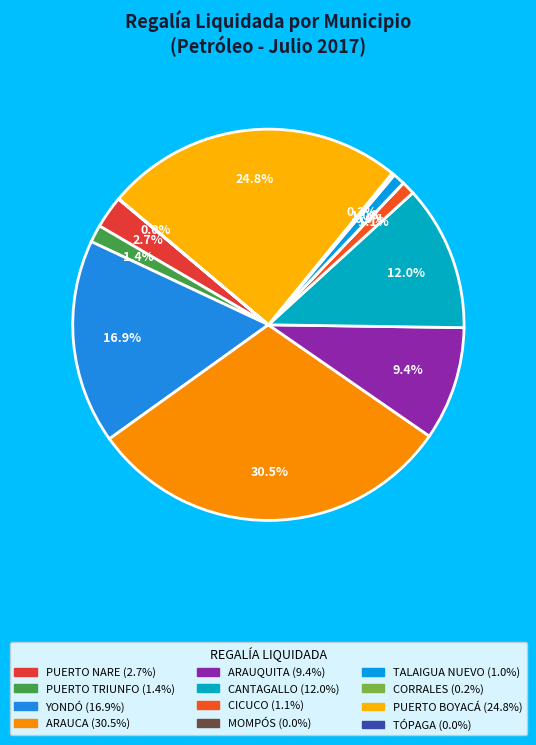

What is the largest slice in the pie chart?

ARAUCA